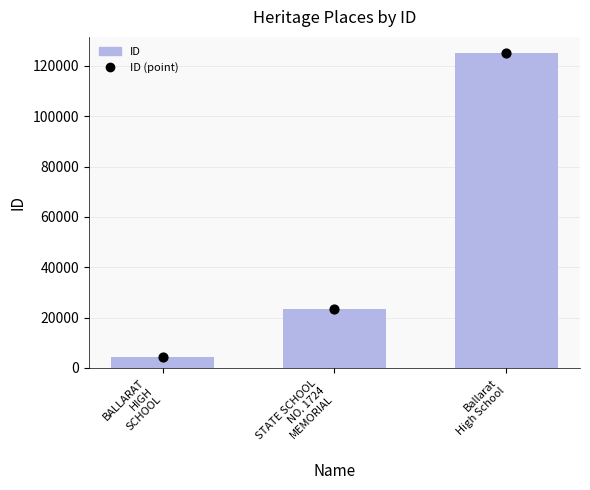

At which category is the sum across all series the highest?

Ballarat
High School